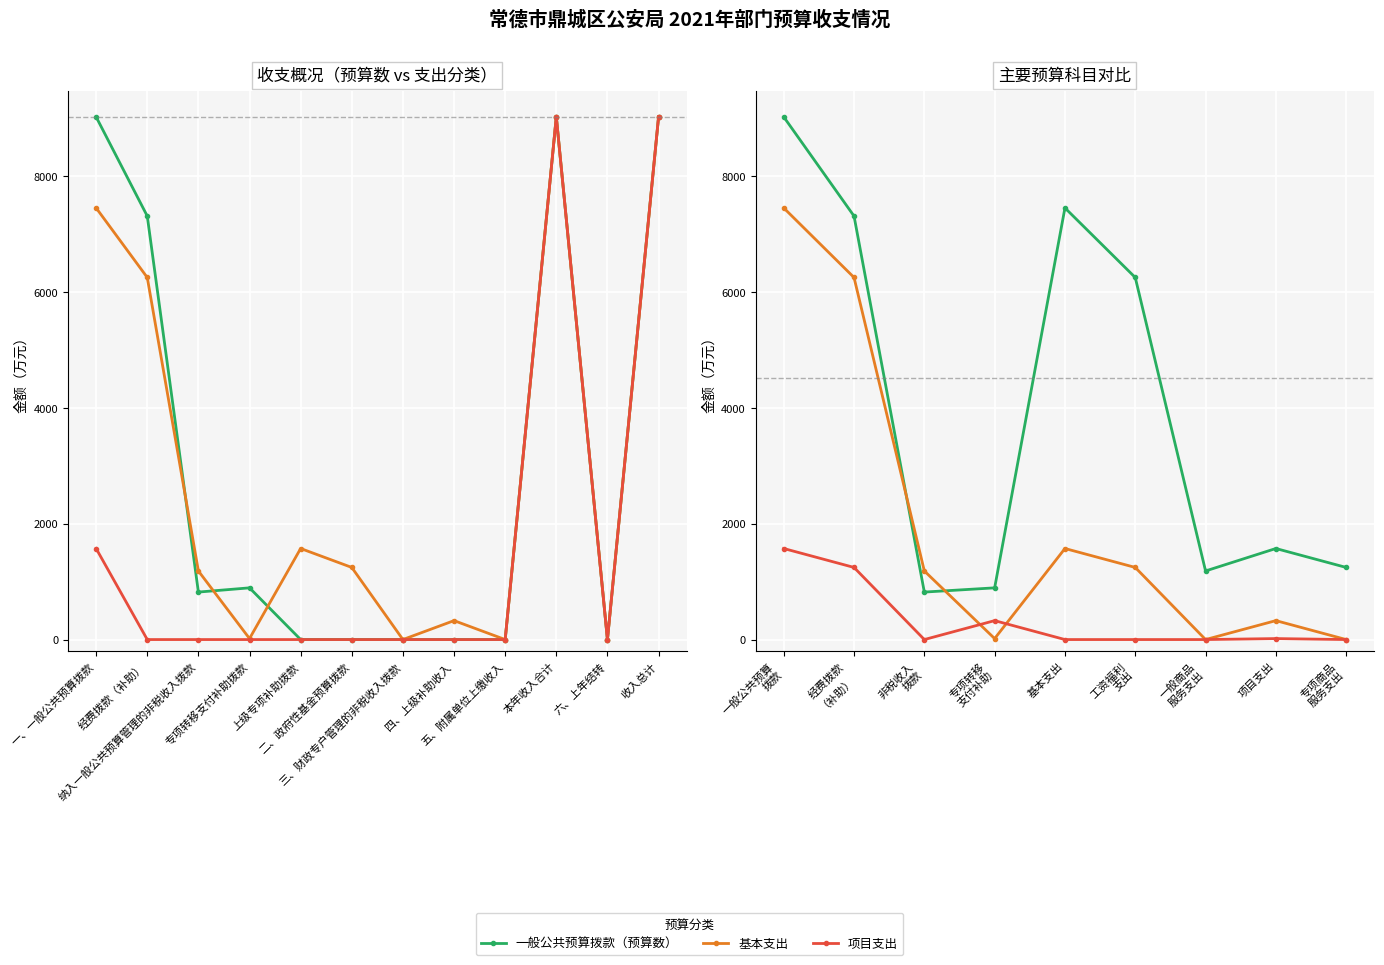

List the series in order of their peak value, lowest first.

项目支出, 基本支出, 一般公共预算拨款（预算数）